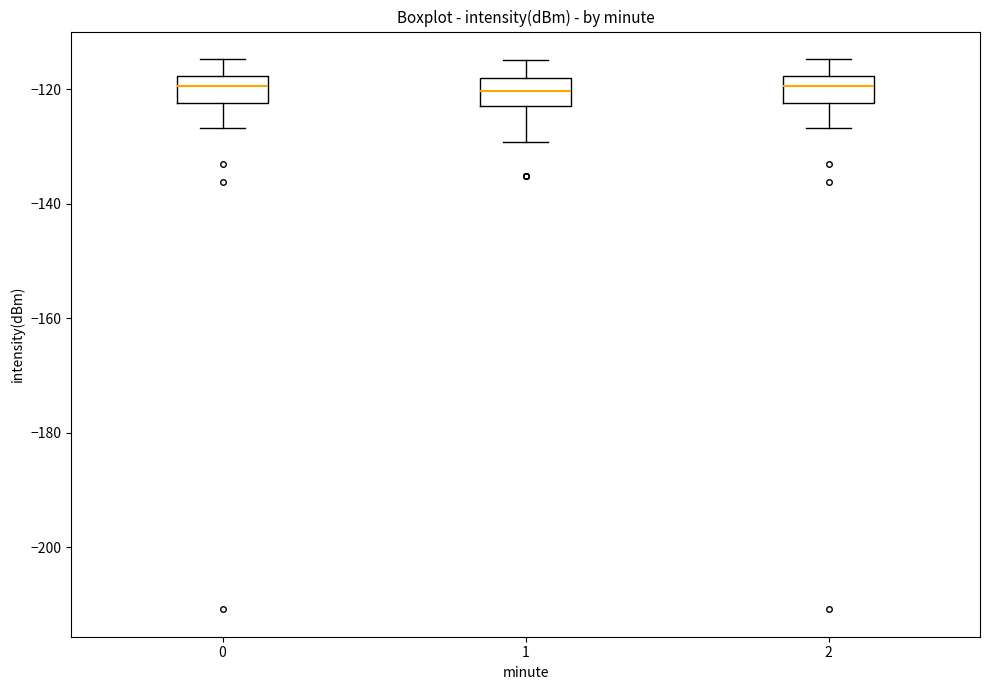

Reading left to right, read every box against the y-axis: the position of its median line, the range the box covers, and the ends of its whiskers. The values are not printed on the chart, so give them approximately, as read against the axis.

0: median -120, box -122 to -118, whiskers -126 to -114
1: median -120, box -122 to -118, whiskers -130 to -114
2: median -120, box -122 to -118, whiskers -126 to -114